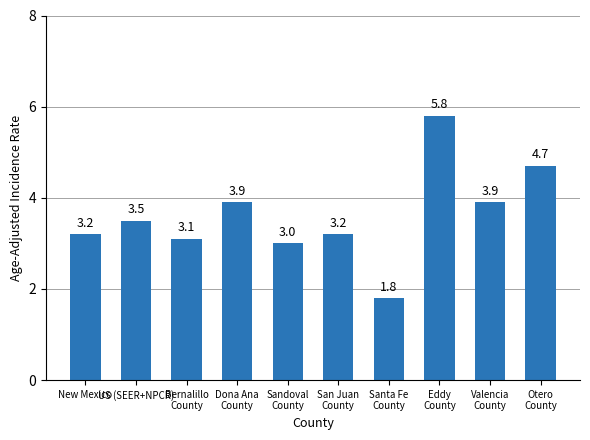

What is the label of the 5th bar from the left?

Sandoval
County